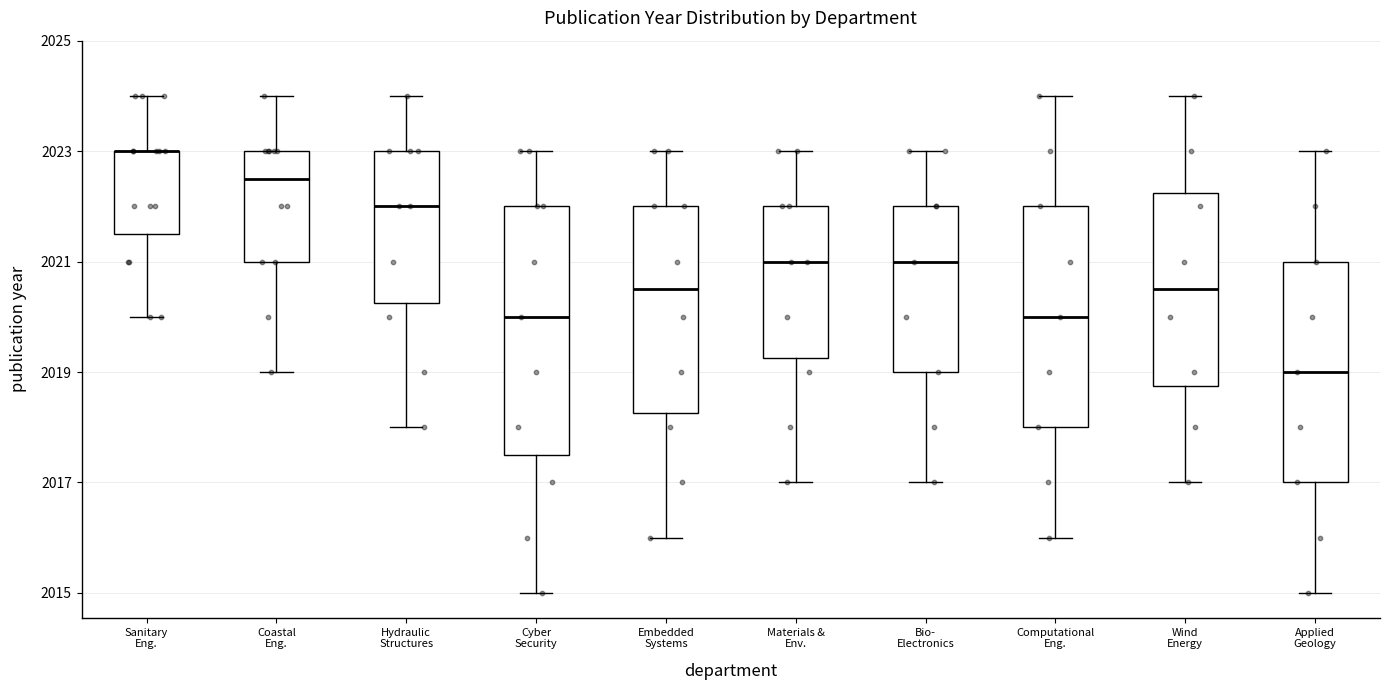

Reading left to right, read every box against the y-axis: the position of its median line, the range the box covers, and the ends of its whiskers. The values are not printed on the chart, so give them approximately, as read against the axis.

Sanitary Eng.: median 2023.0 (drawn on the box's upper edge), box 2021.6 to 2023.0, whiskers 2020.0 to 2024.0
Coastal Eng.: median 2022.6, box 2021.0 to 2023.0, whiskers 2019.0 to 2024.0
Hydraulic Structures: median 2022.0, box 2020.2 to 2023.0, whiskers 2018.0 to 2024.0
Cyber Security: median 2020.0, box 2017.6 to 2022.0, whiskers 2015.0 to 2023.0
Embedded Systems: median 2020.6, box 2018.2 to 2022.0, whiskers 2016.0 to 2023.0
Materials & Env.: median 2021.0, box 2019.2 to 2022.0, whiskers 2017.0 to 2023.0
Bio- Electronics: median 2021.0, box 2019.0 to 2022.0, whiskers 2017.0 to 2023.0
Computational Eng.: median 2020.0, box 2018.0 to 2022.0, whiskers 2016.0 to 2024.0
Wind Energy: median 2020.6, box 2018.8 to 2022.2, whiskers 2017.0 to 2024.0
Applied Geology: median 2019.0, box 2017.0 to 2021.0, whiskers 2015.0 to 2023.0